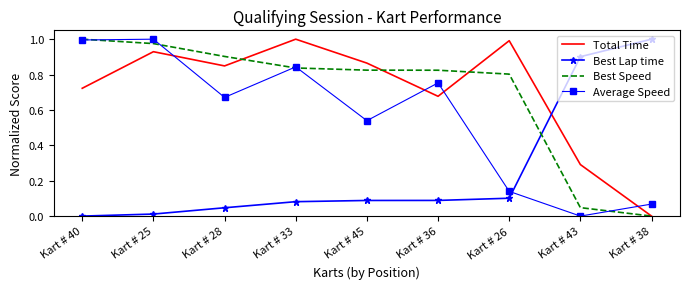

Between Kart # 40 and Kart # 26, which series saw the biggest shift?

Average Speed